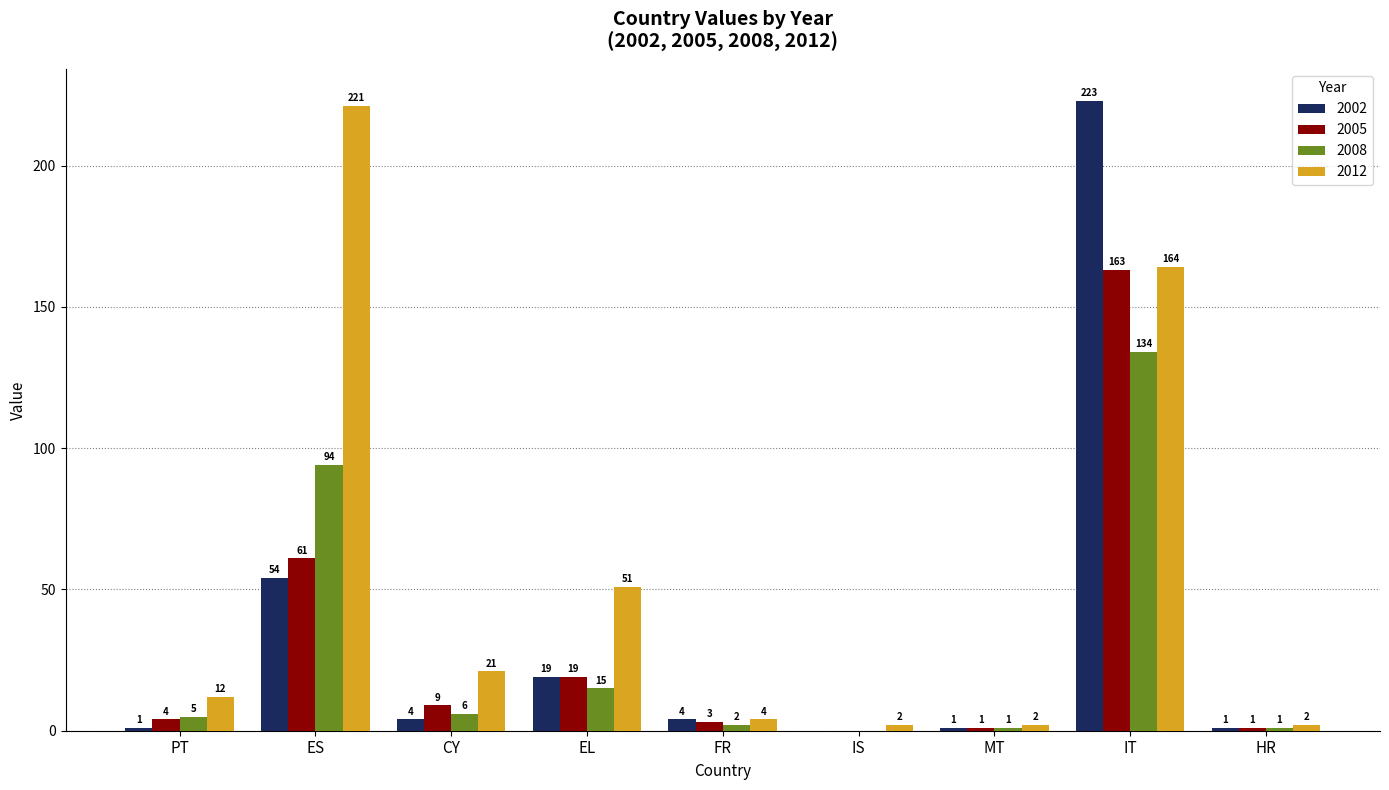

Which series has the largest total across all categories?

2012